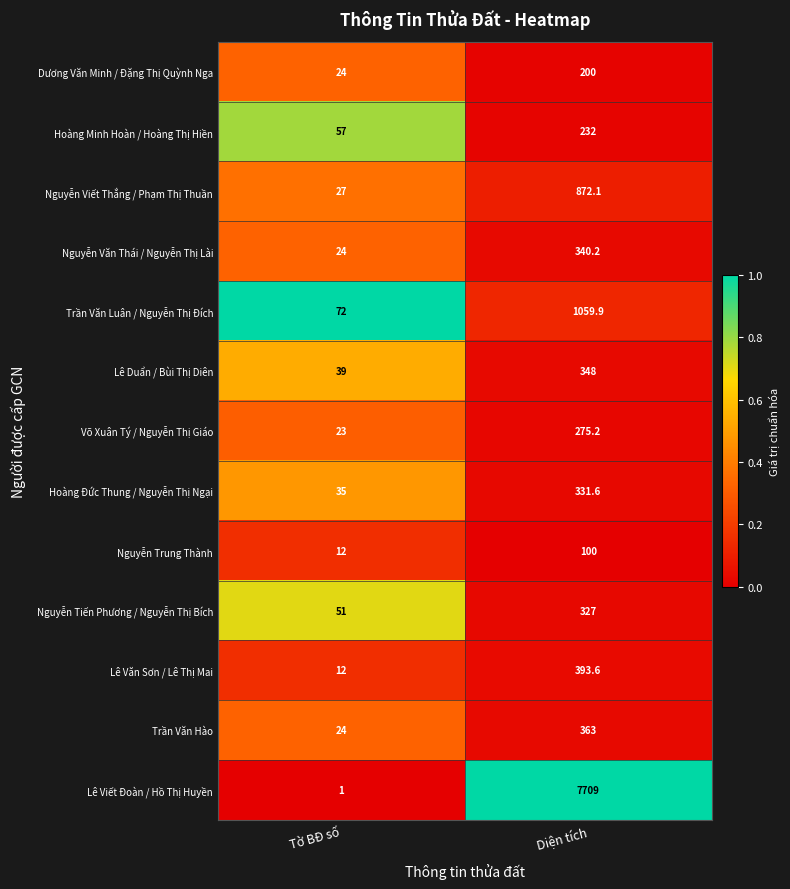

What is the smallest value displayed?

1.0